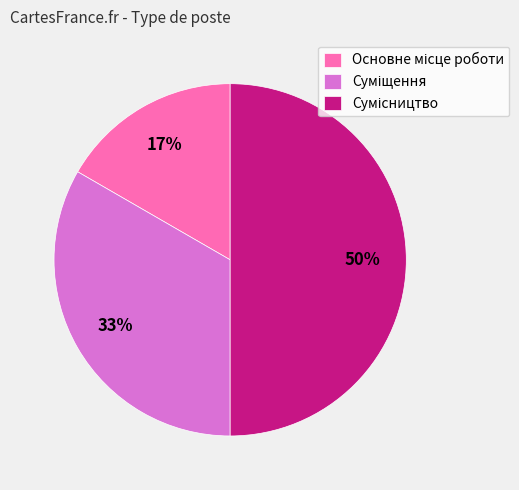

To the nearest percent, what is the average slice percentage?

33%